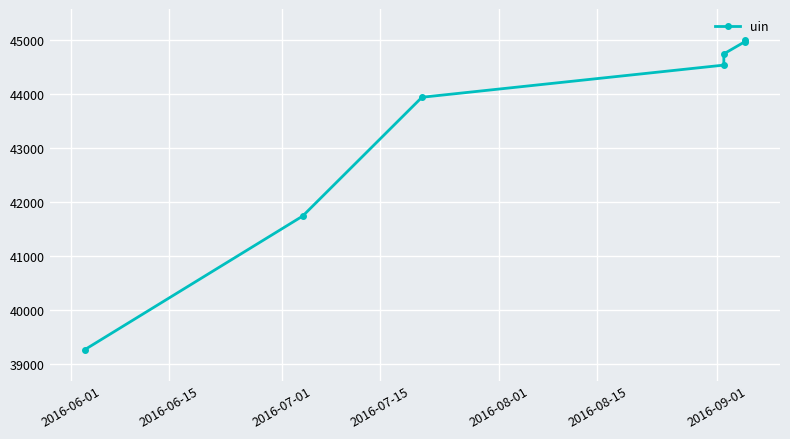

Reading left to right, list all the values displayed in this chart.

39267	41740	43943	44539	44747	44973	45005